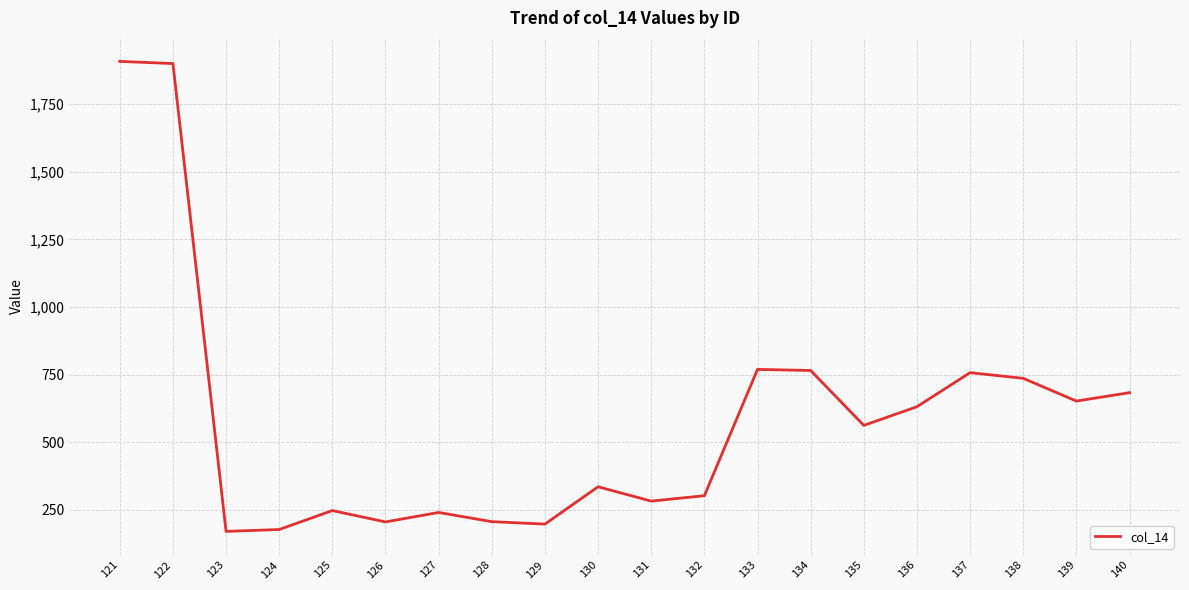

Between 121 and 128, which is larger?

121